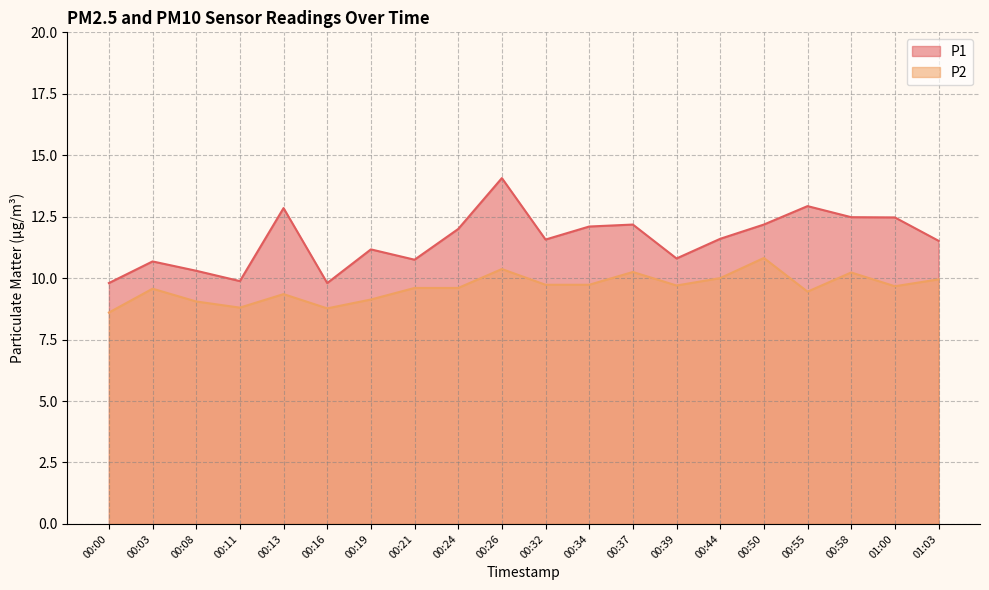

What are all the series names shown in the legend?

P1, P2